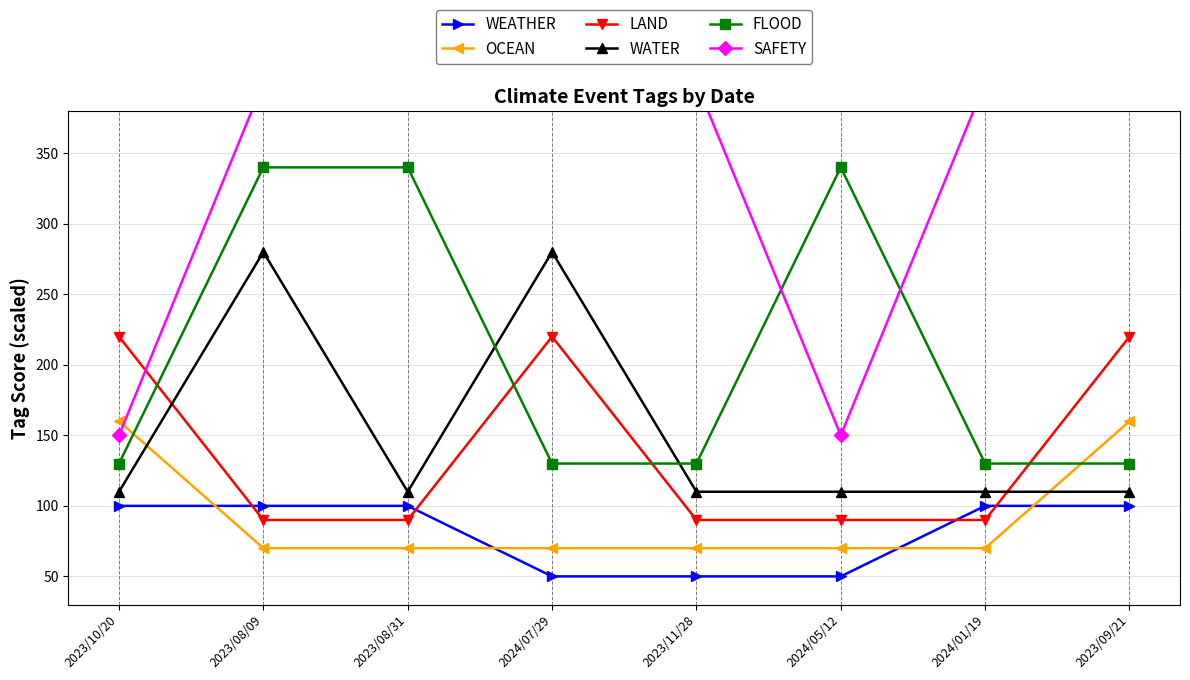

Does the chart display data point markers on the line(s)?

Yes